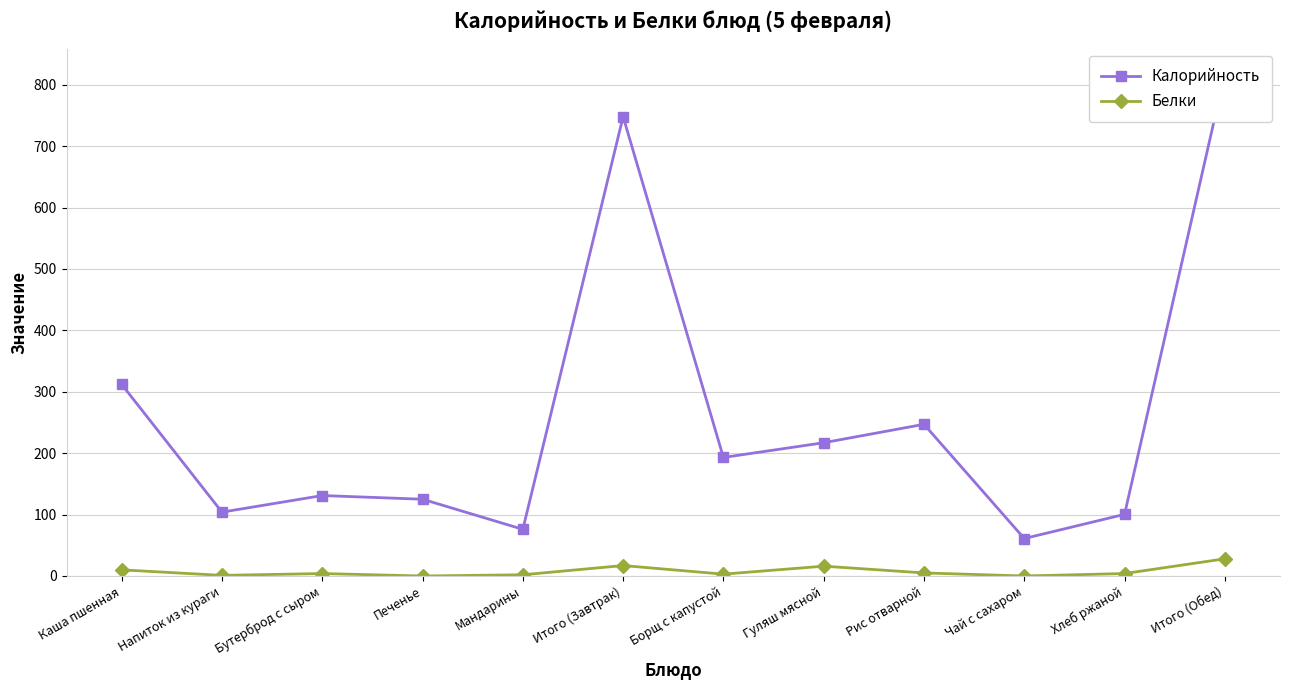

What is the label of the 1st point from the right?

Итого (Обед)